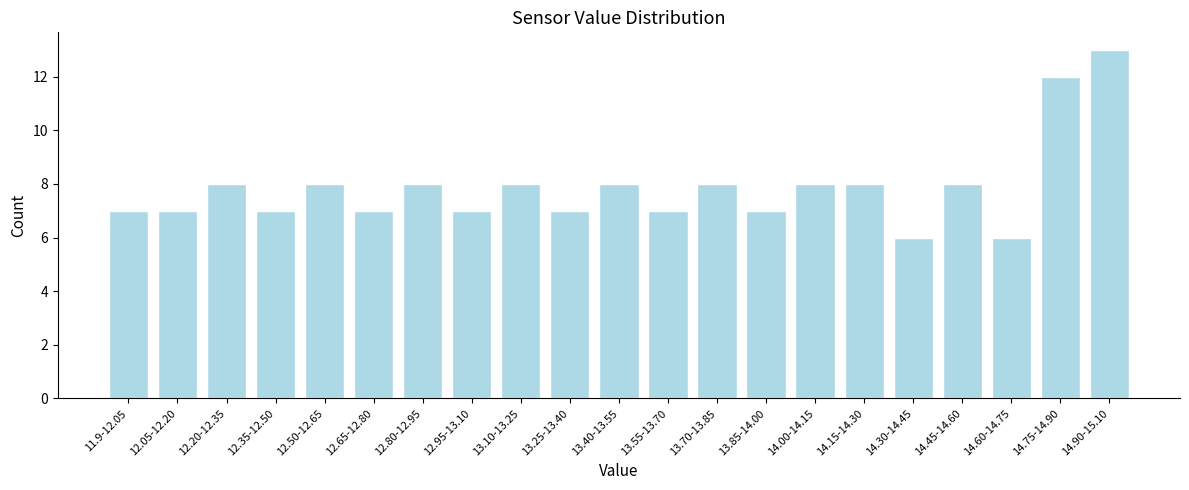

Reading left to right, transcribe all the data shown in this chart.

11.9-12.05=7	12.05-12.20=7	12.20-12.35=8	12.35-12.50=7	12.50-12.65=8	12.65-12.80=7	12.80-12.95=8	12.95-13.10=7	13.10-13.25=8	13.25-13.40=7	13.40-13.55=8	13.55-13.70=7	13.70-13.85=8	13.85-14.00=7	14.00-14.15=8	14.15-14.30=8	14.30-14.45=6	14.45-14.60=8	14.60-14.75=6	14.75-14.90=12	14.90-15.10=13